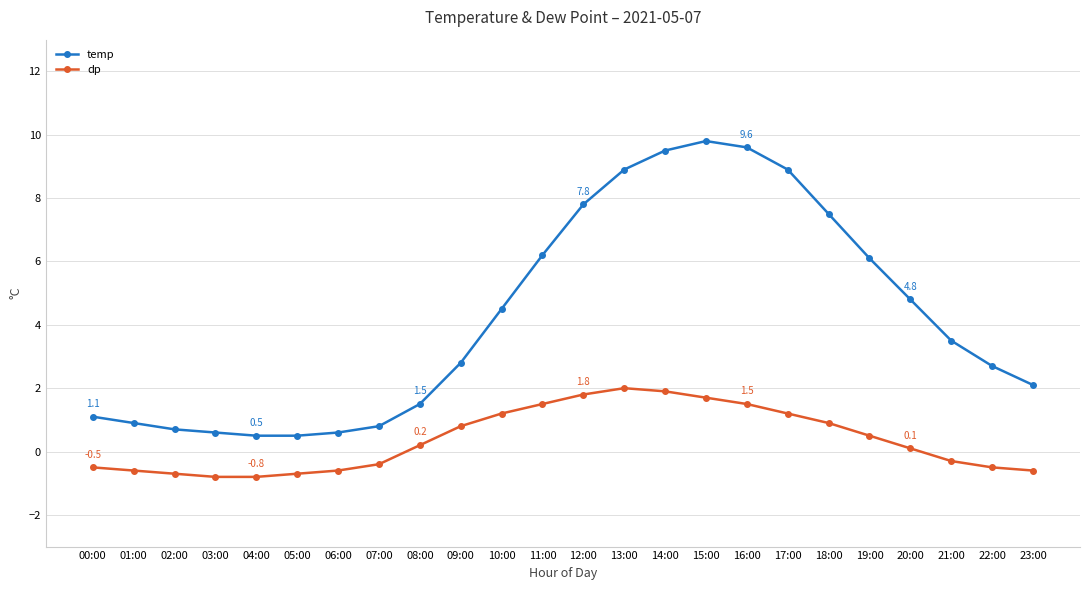

What is the difference between the maximum and minimum values in the dp series?

2.8